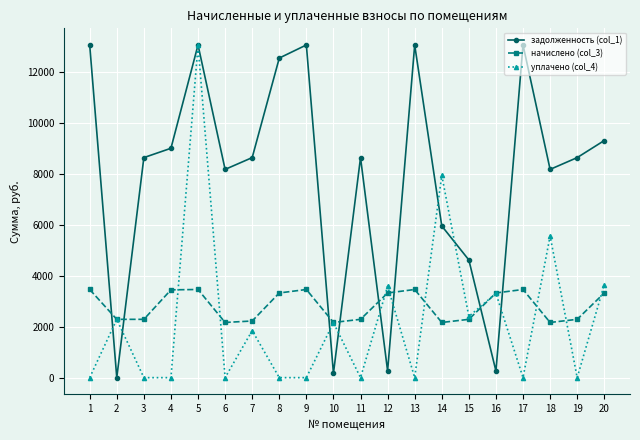

At which category is the sum across all series the highest?

5